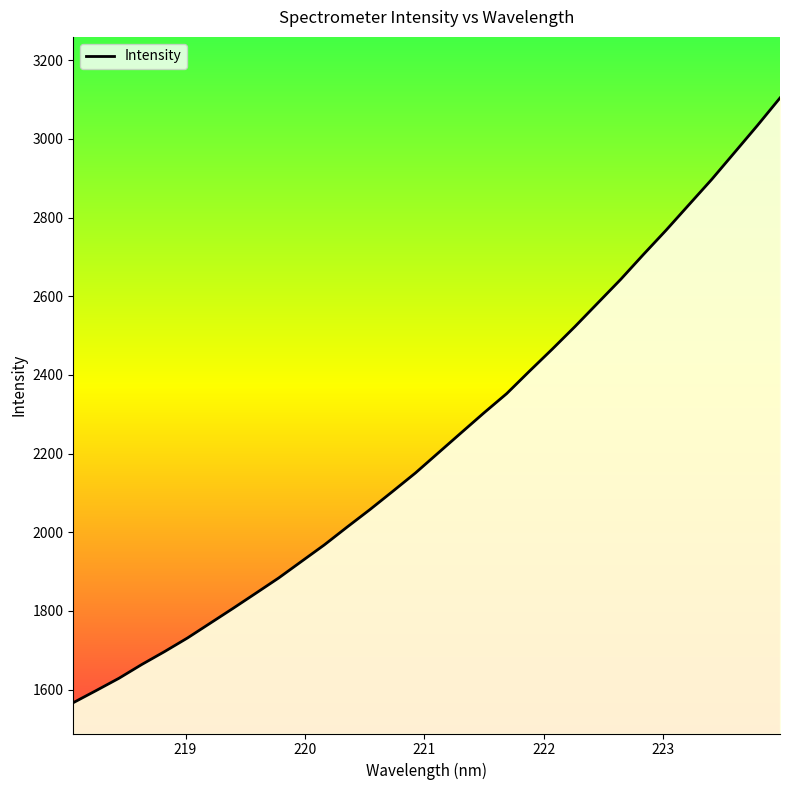

What is the smallest value displayed?

1567.0